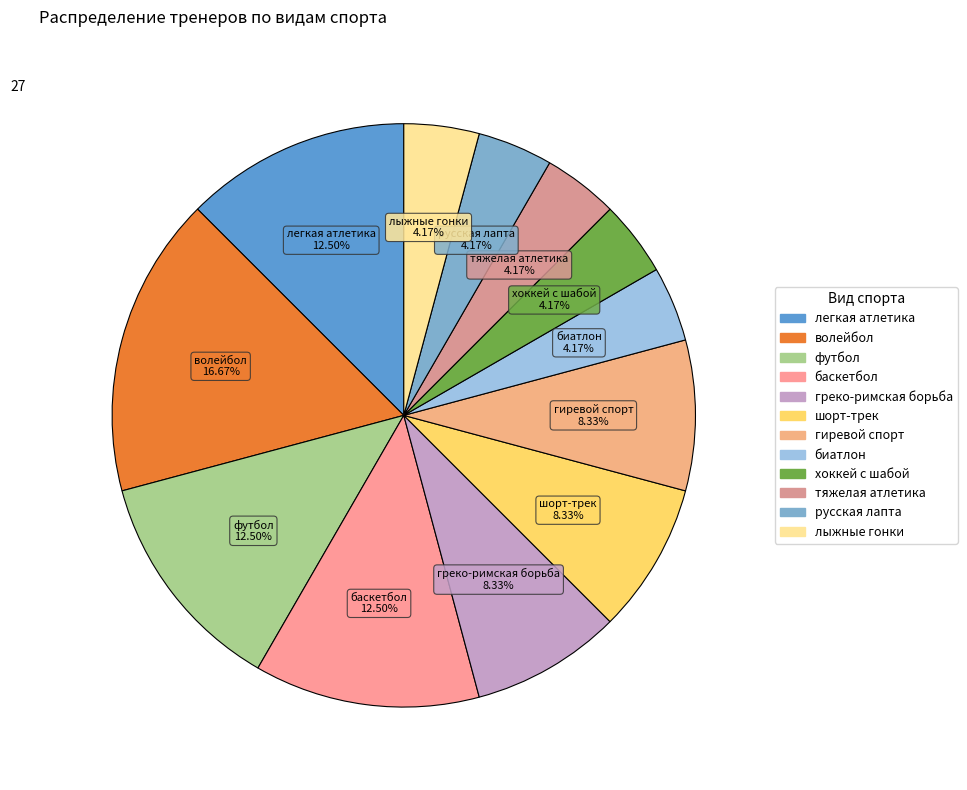

Do лыжные гонки and шорт-трек together represent more than half of the pie?

No